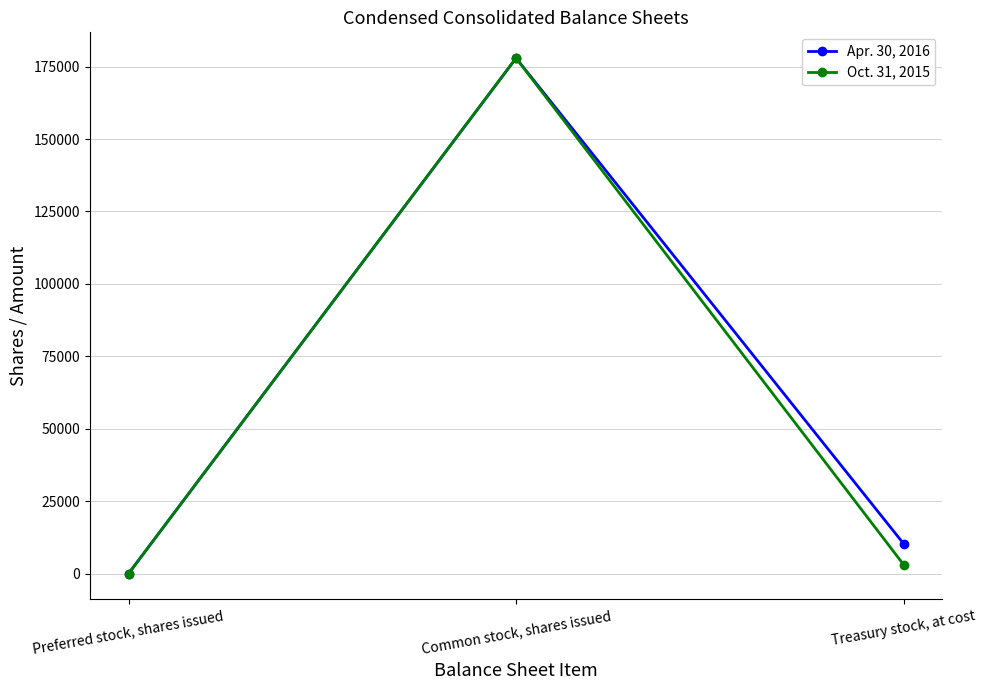

What is the difference between the highest and lowest values at Common stock, shares issued?

2